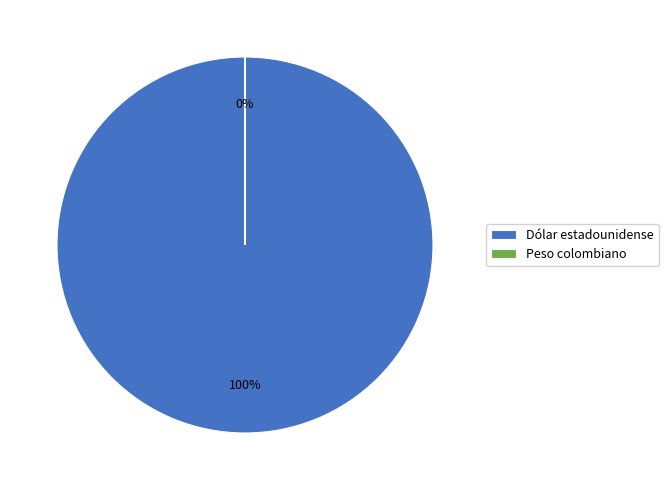

What is the majority slice?

Dólar estadounidense